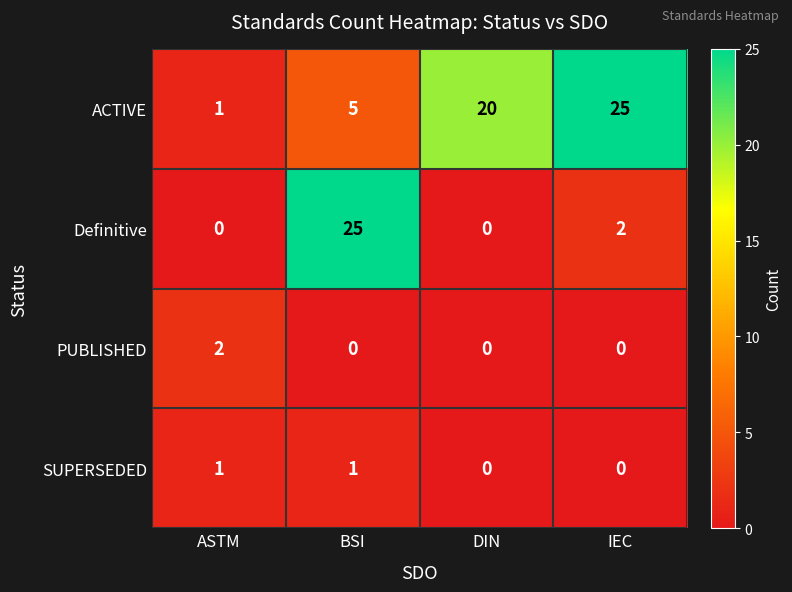

Which series changed the most between ASTM and BSI?

Definitive